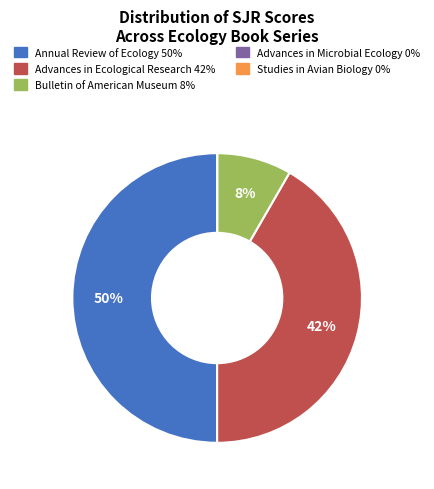

To the nearest percent, what is the difference between the largest and smallest slice percentages?

50%